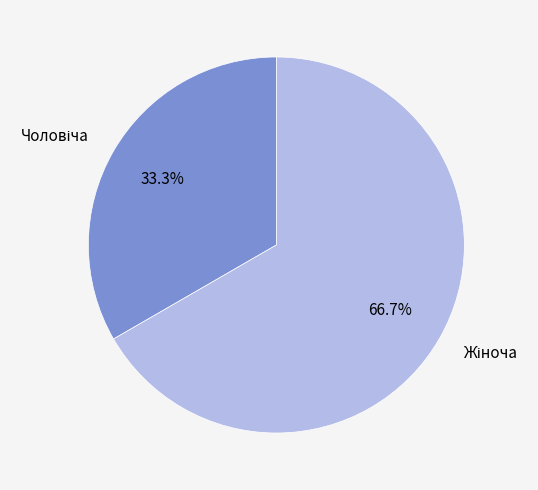

Does any single category account for the majority?

Yes